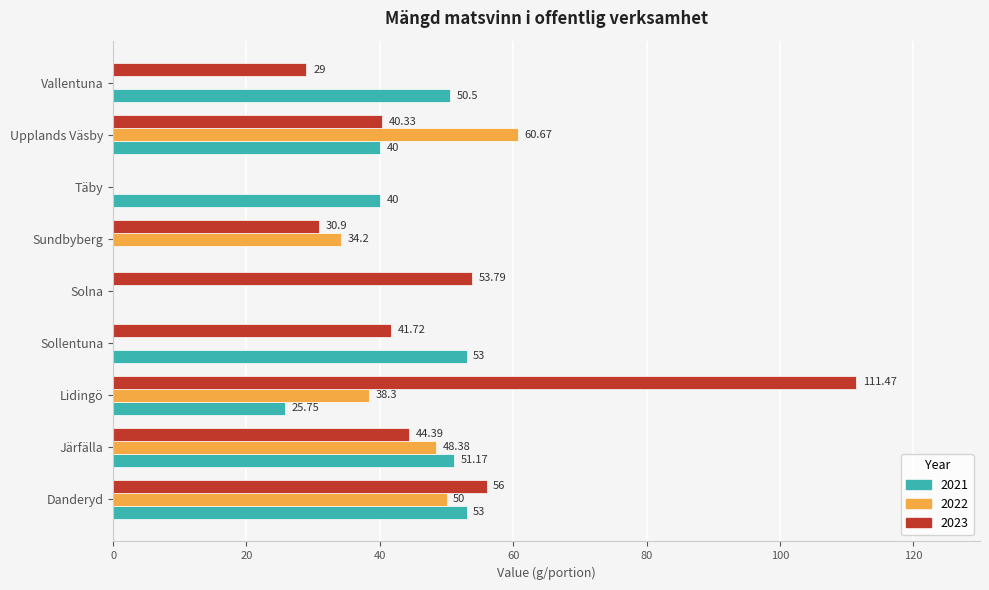

What is the sum of all 2023 values?

407.6